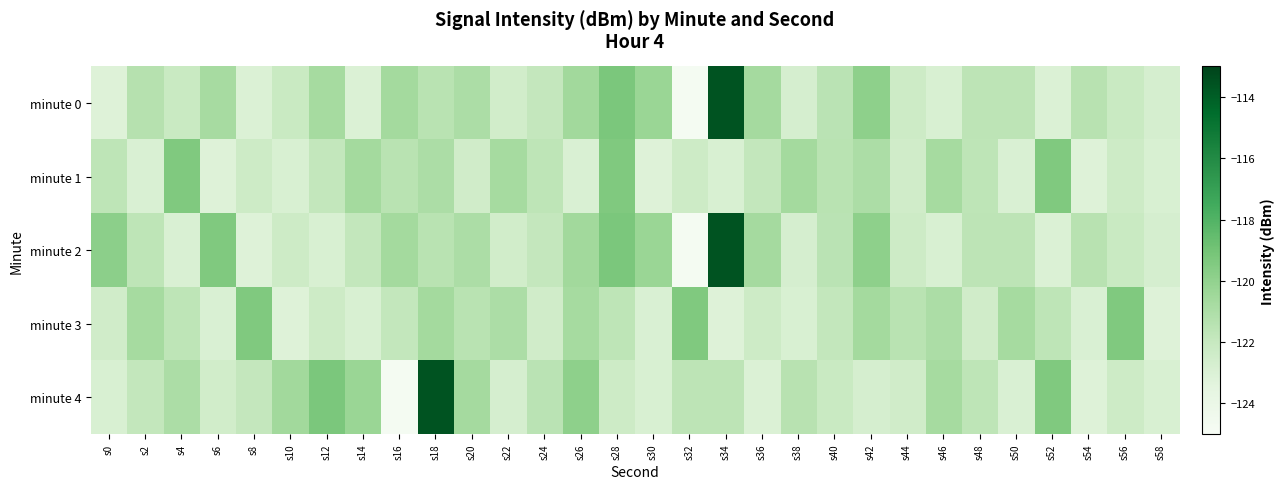

List the series in order of their peak value, lowest first.

minute 1, minute 3, minute 0, minute 2, minute 4